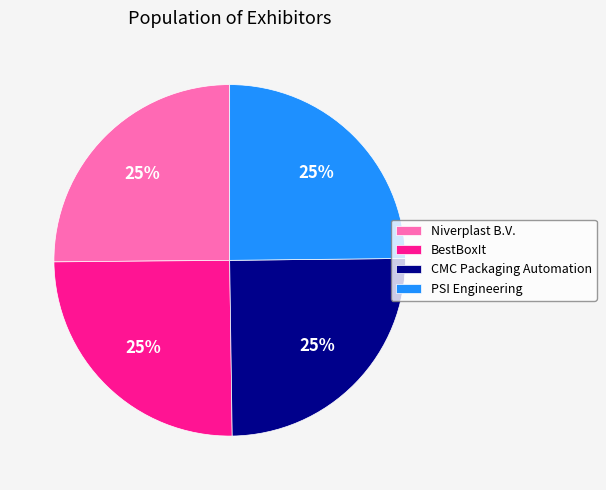

Is it true that CMC Packaging Automation is 10% of the pie?

False